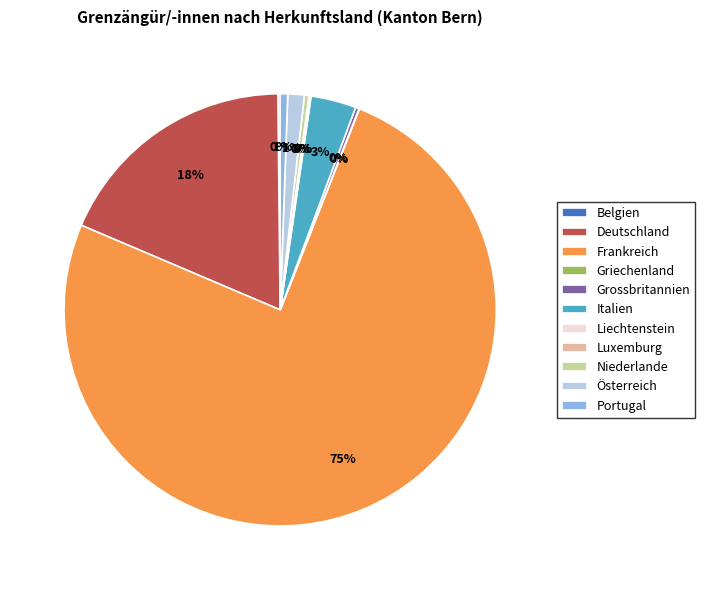

To the nearest percent, what is the average slice percentage?

9%